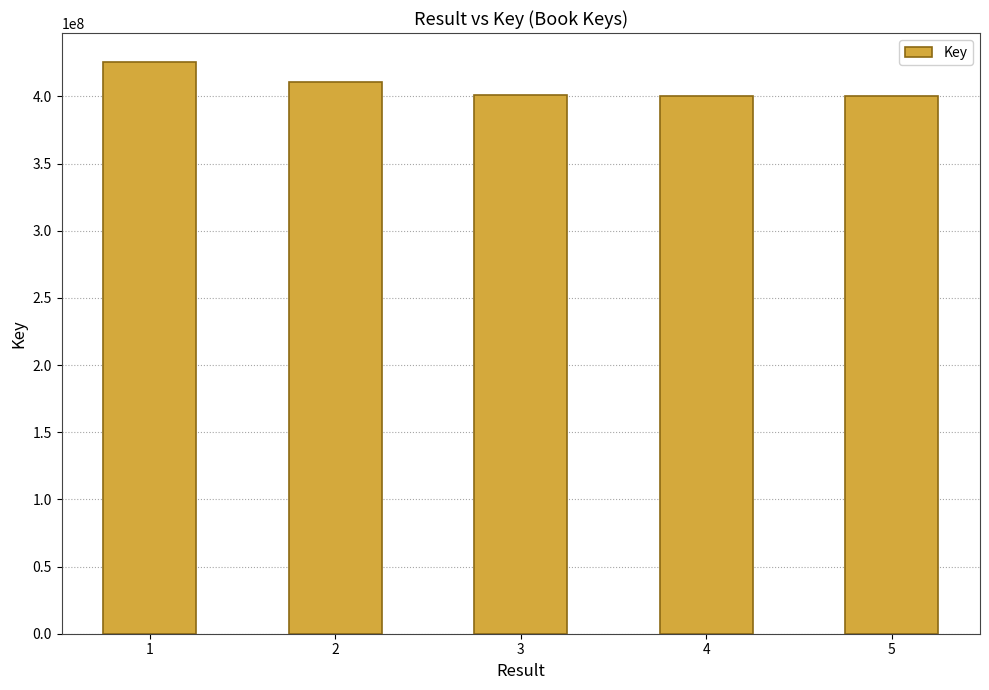

The chart shows a value of 400090693 at 5. True or false?

True